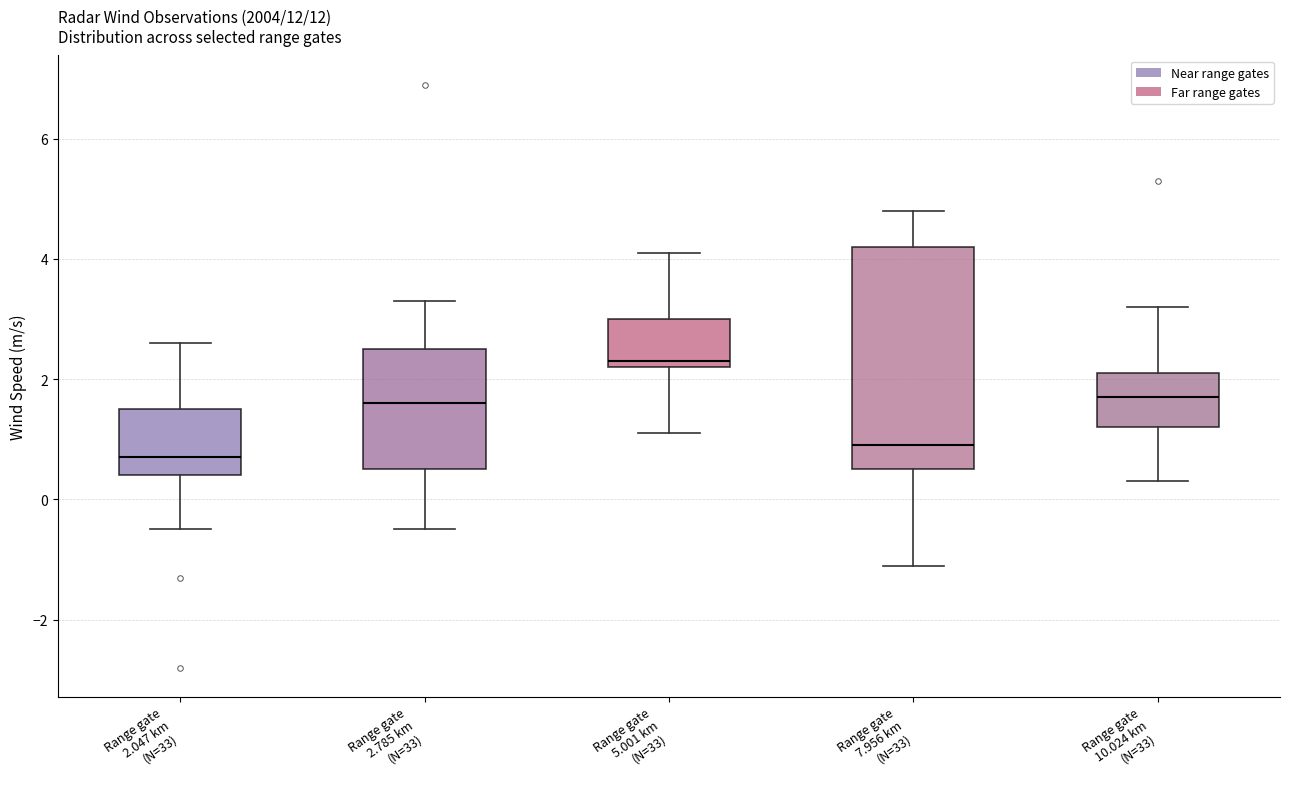

Where does the lower whisker of the box for Range gate 2.785 km (N=33) end on the y-axis? The values are not printed on the chart, so give them approximately, as read against the axis.

-0.4